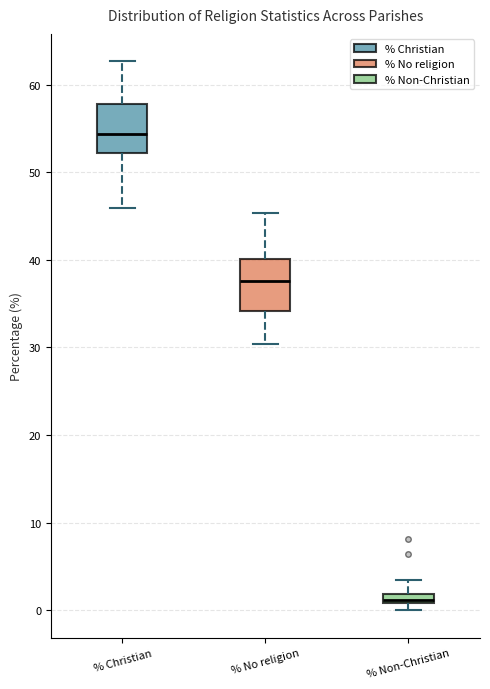

Where is the lower edge of the box for % Non-Christian on the y-axis? The values are not printed on the chart, so give them approximately, as read against the axis.

1